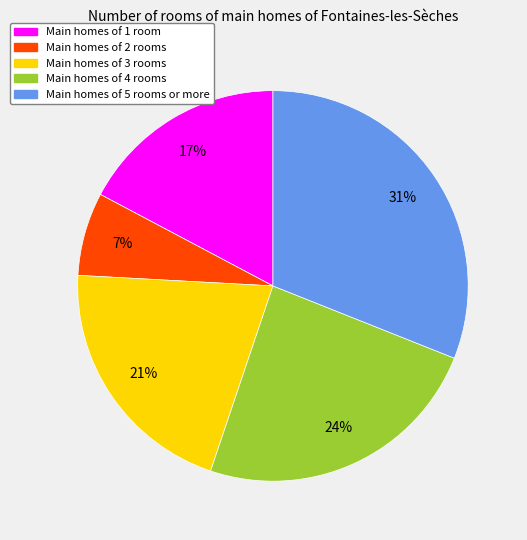

Is there any slice that represents more than half of the pie?

No